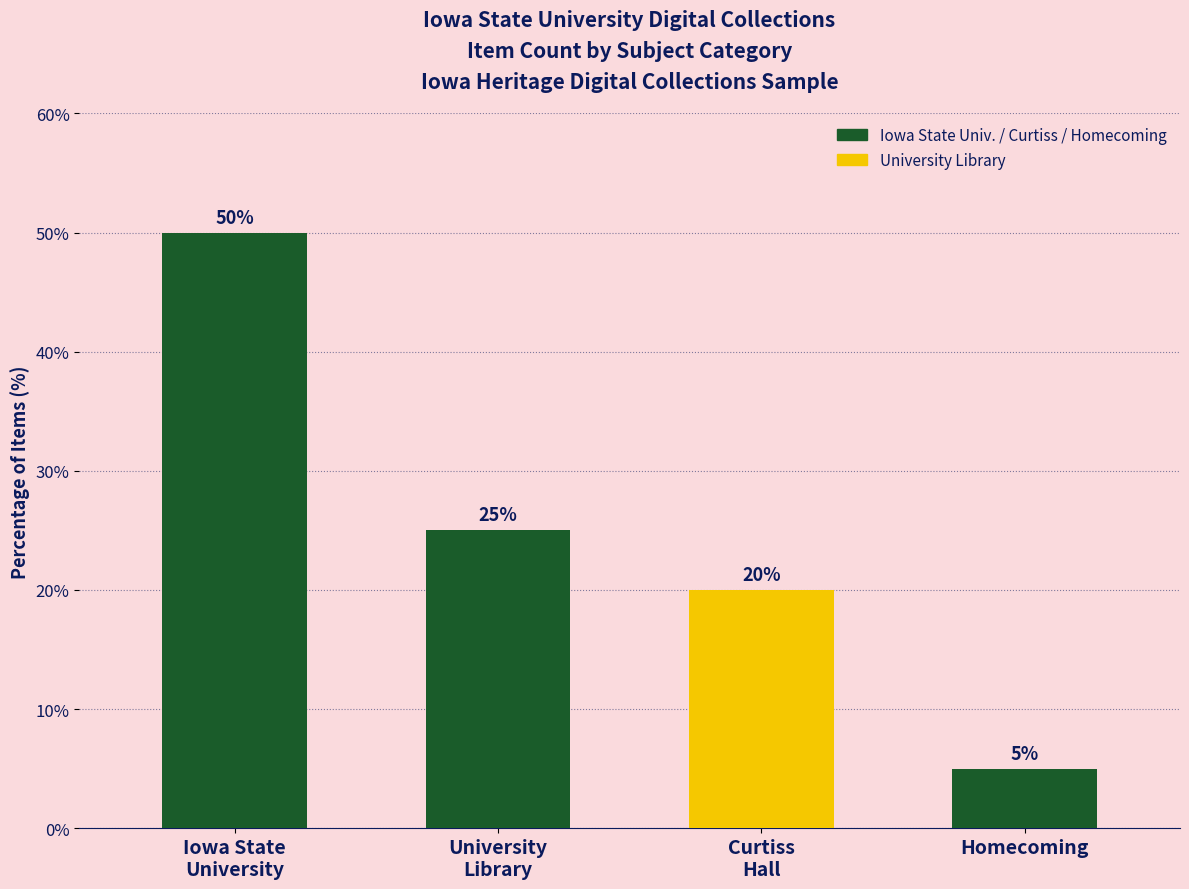

What is the change in value from Iowa State
University to University
Library?

-25